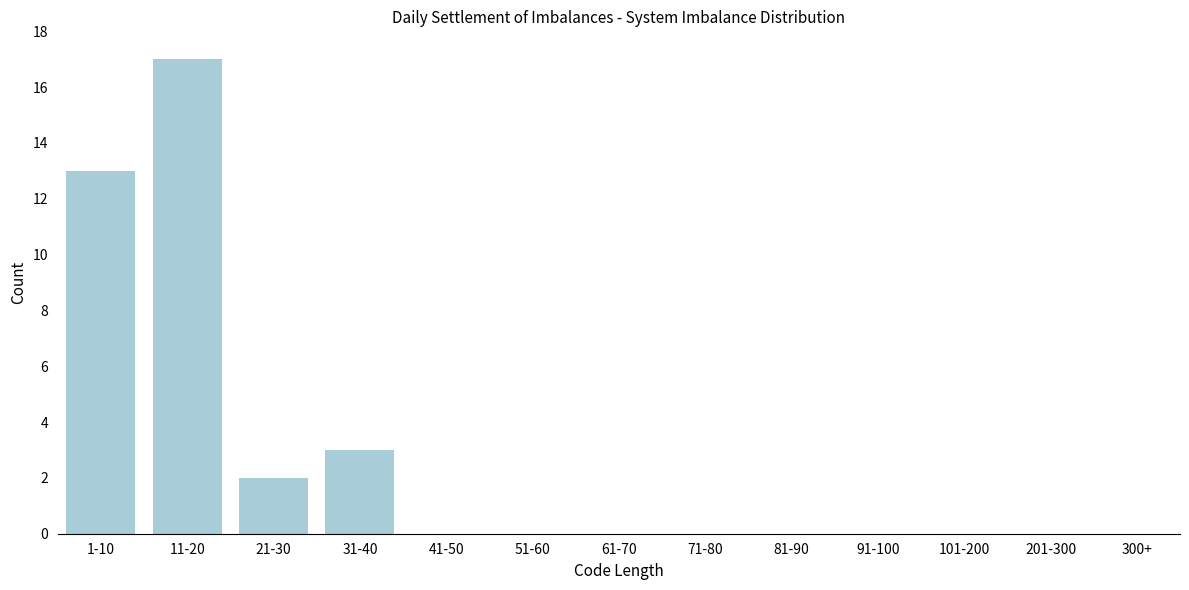

Reading left to right, list all the values displayed in this chart.

1-10=13	11-20=17	21-30=2	31-40=3	41-50=0	51-60=0	61-70=0	71-80=0	81-90=0	91-100=0	101-200=0	201-300=0	300+=0